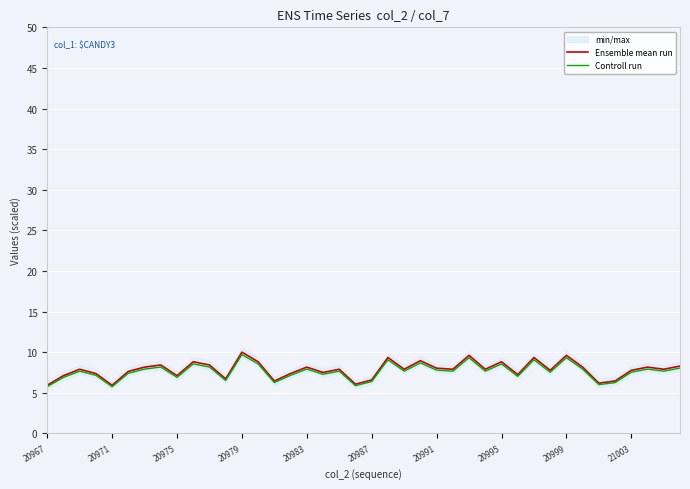

The value of Ensemble mean run at 20983 is 8.2. True or false?

True